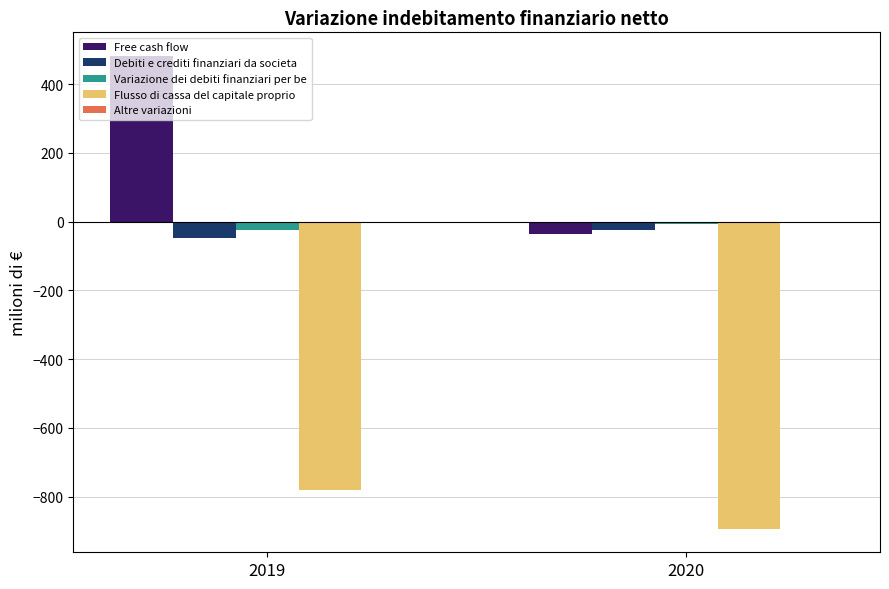

Count the Debiti e crediti finanziari da societa values in the range -47 to -25.

2